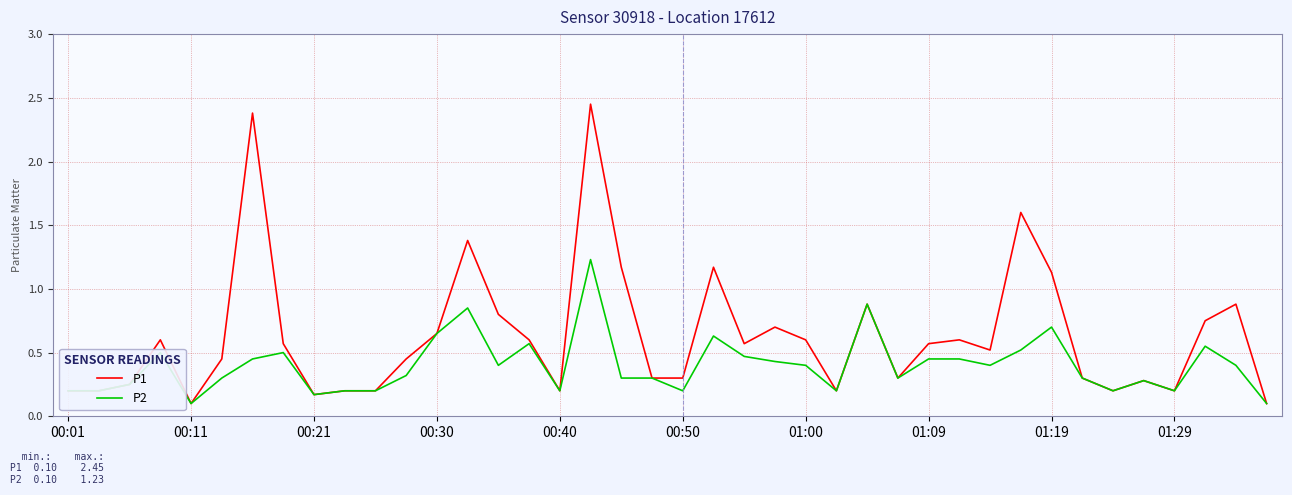

What is the sum of all P1 values?

25.2